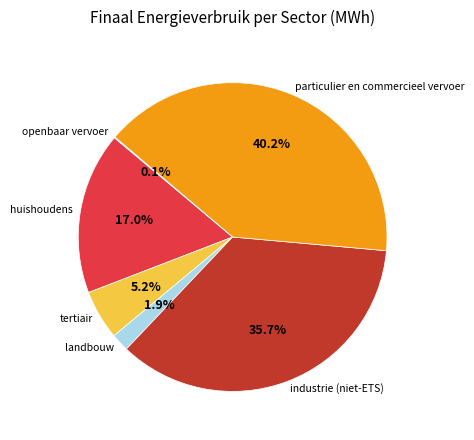

Between industrie (niet-ETS) and particulier en commercieel vervoer, which is larger?

particulier en commercieel vervoer